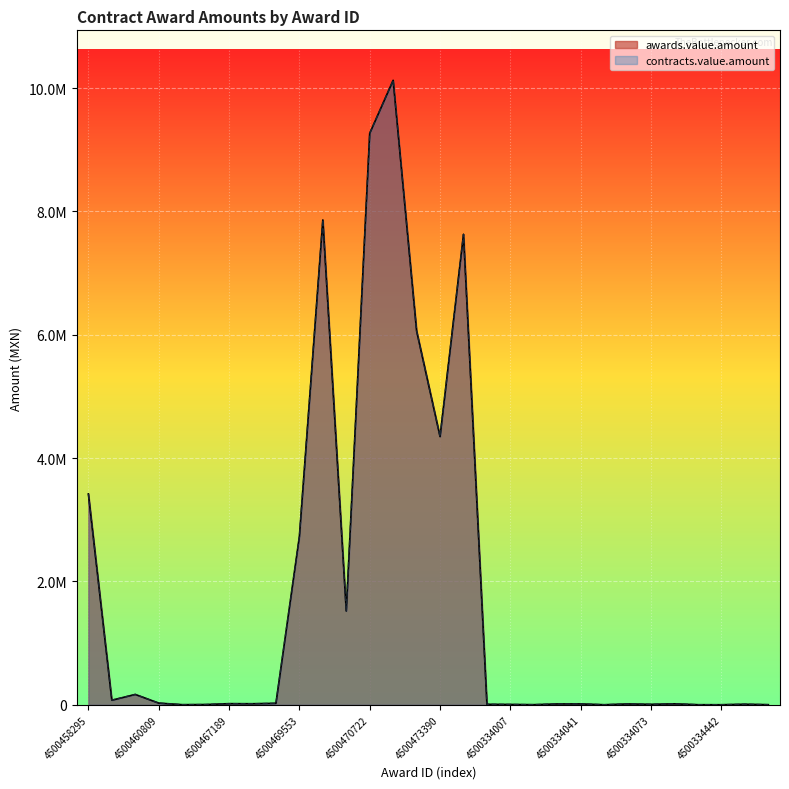

True or false: there are more than 0 points higher than both neighbors.

True